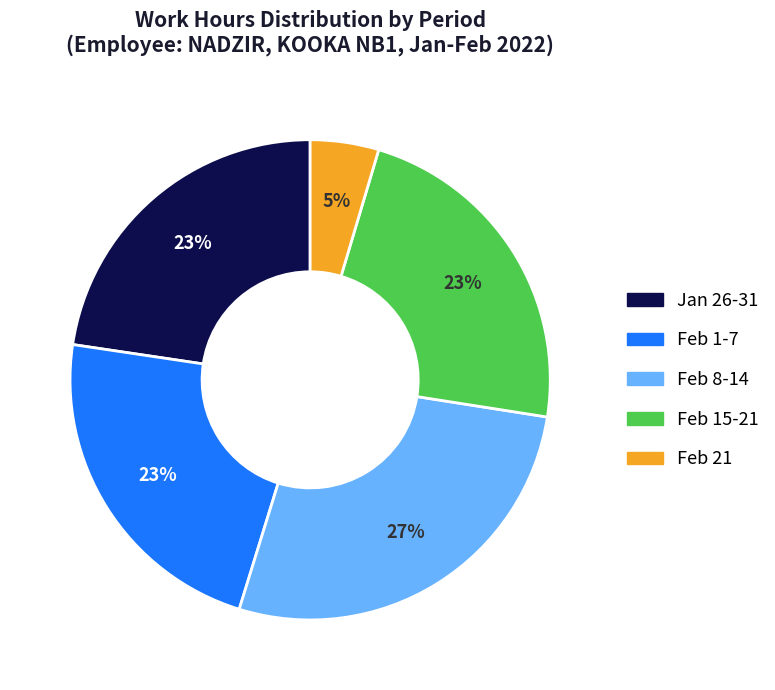

To the nearest percent, what is the average slice percentage?

20%